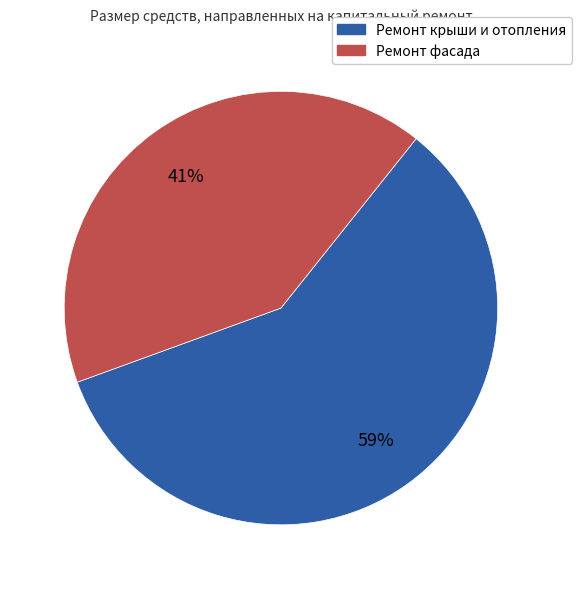

Does any single category account for the majority?

Yes